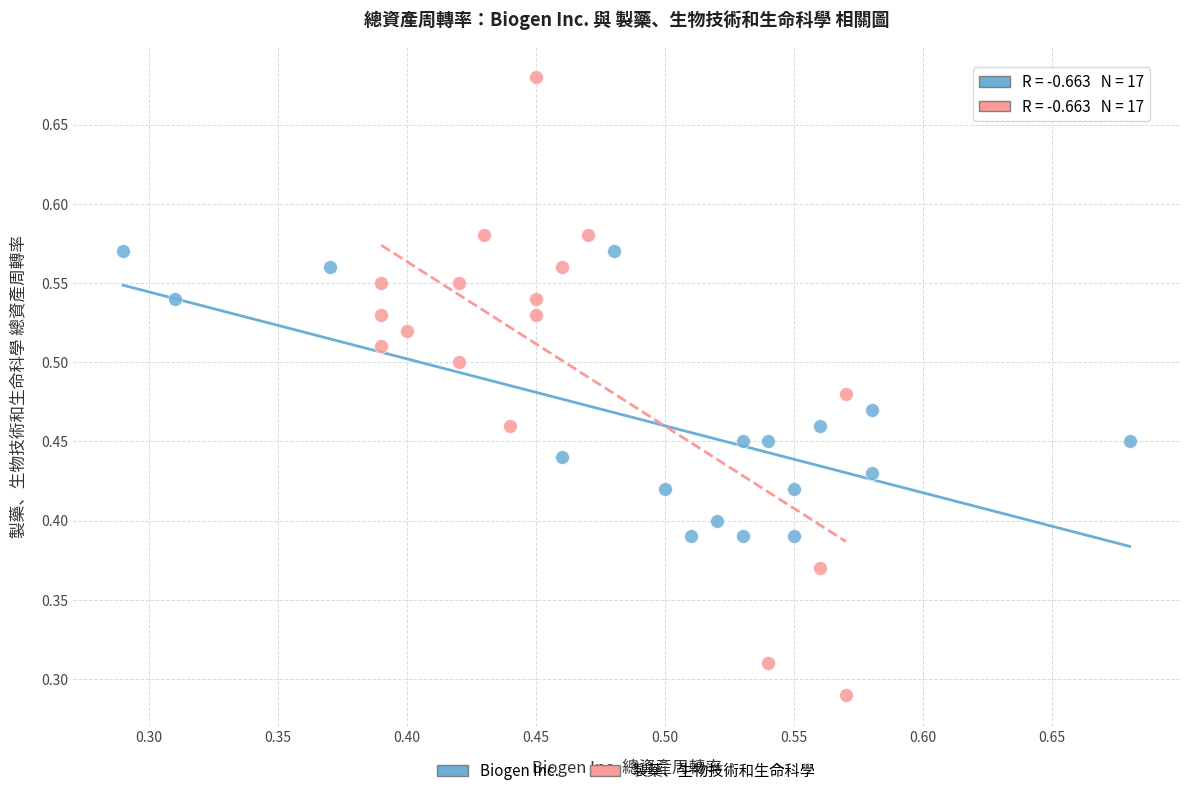

Which series reaches the maximum Y coordinate?

製藥、生物技術和生命科學